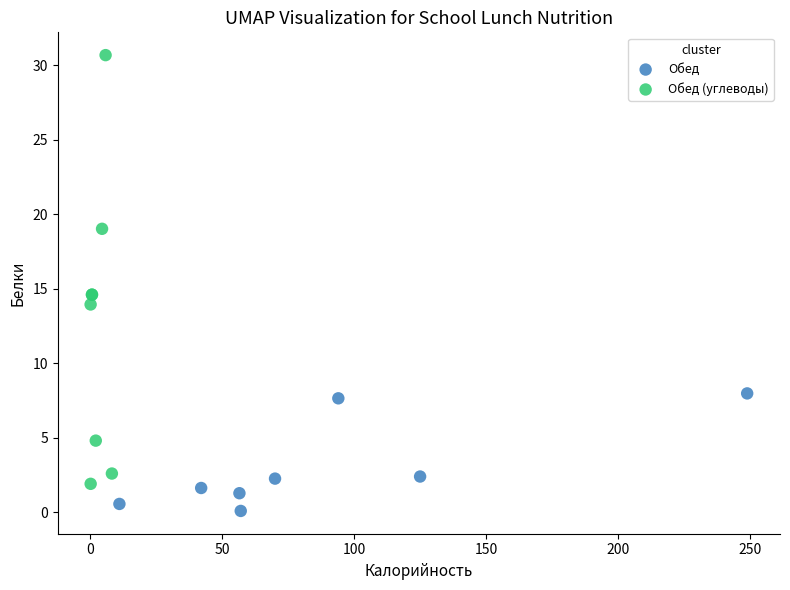

Which series contains the highest Y value?

Обед (углеводы)